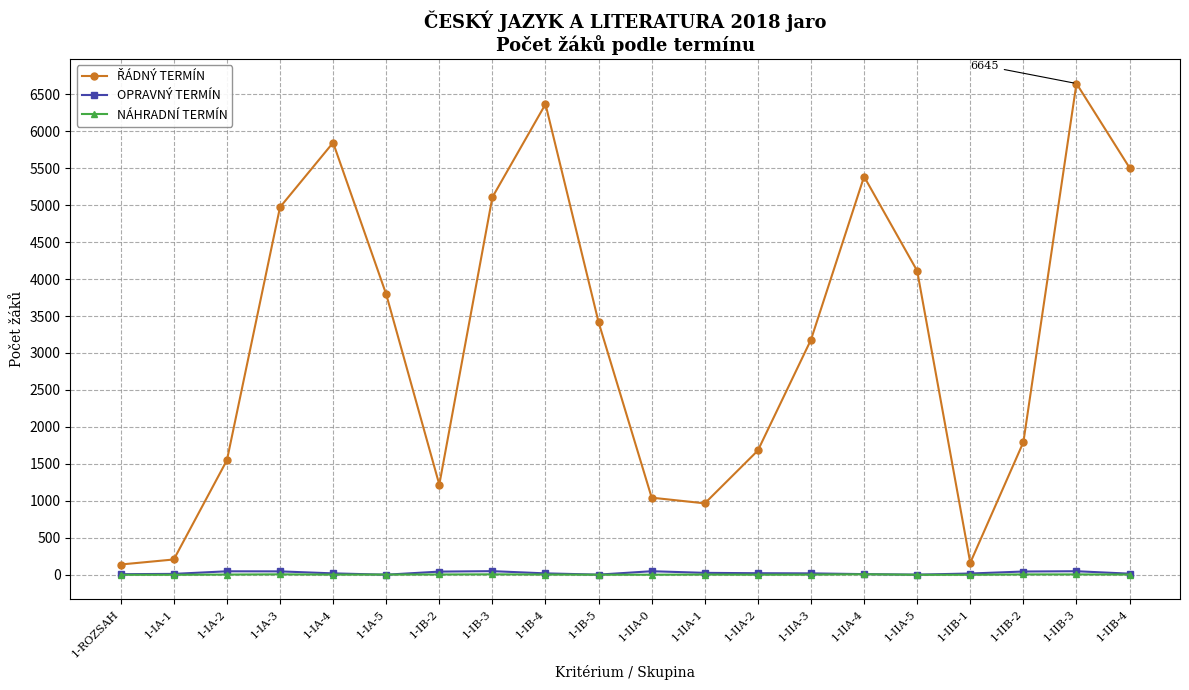

What is the greatest value displayed?

6645